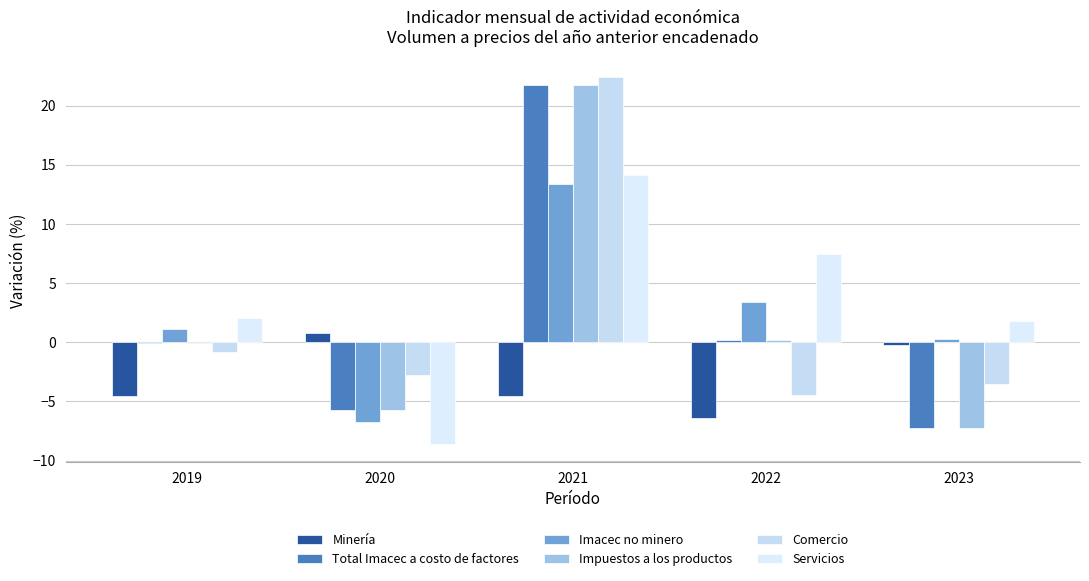

Which category has the lowest value in the Minería series?

2022